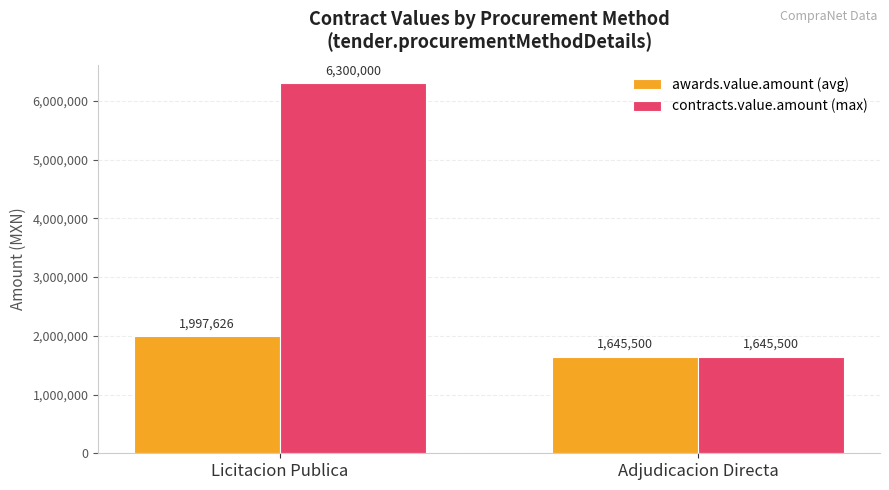

At which label does awards.value.amount (avg) reach its minimum?

Adjudicacion Directa